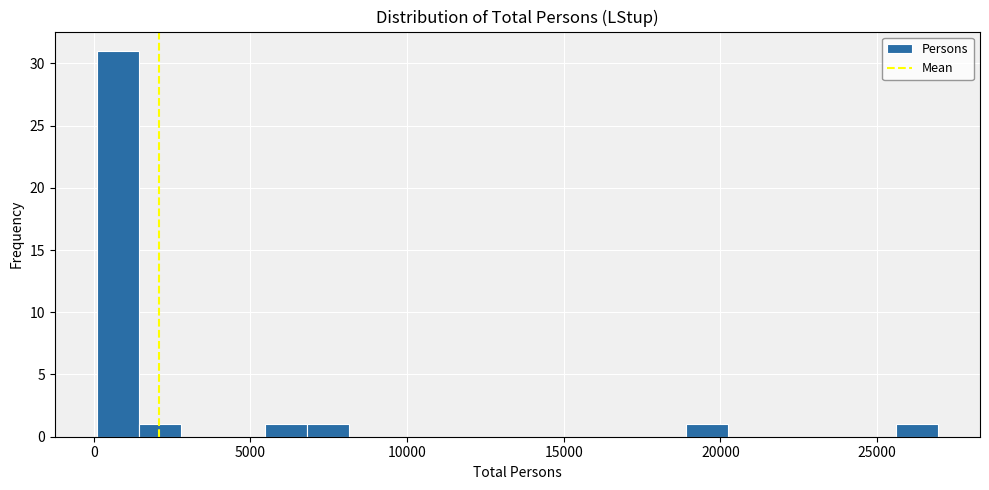

Read against the x-axis, roughly where is the centre of the tallest bar?

1000